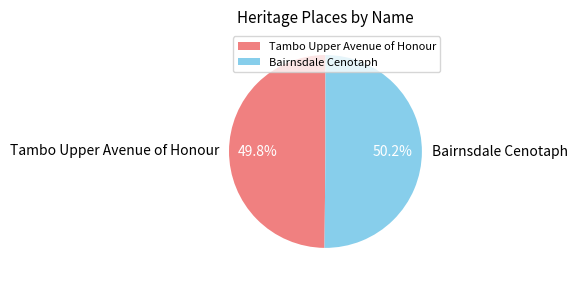

Count the number of slices in the pie.

2